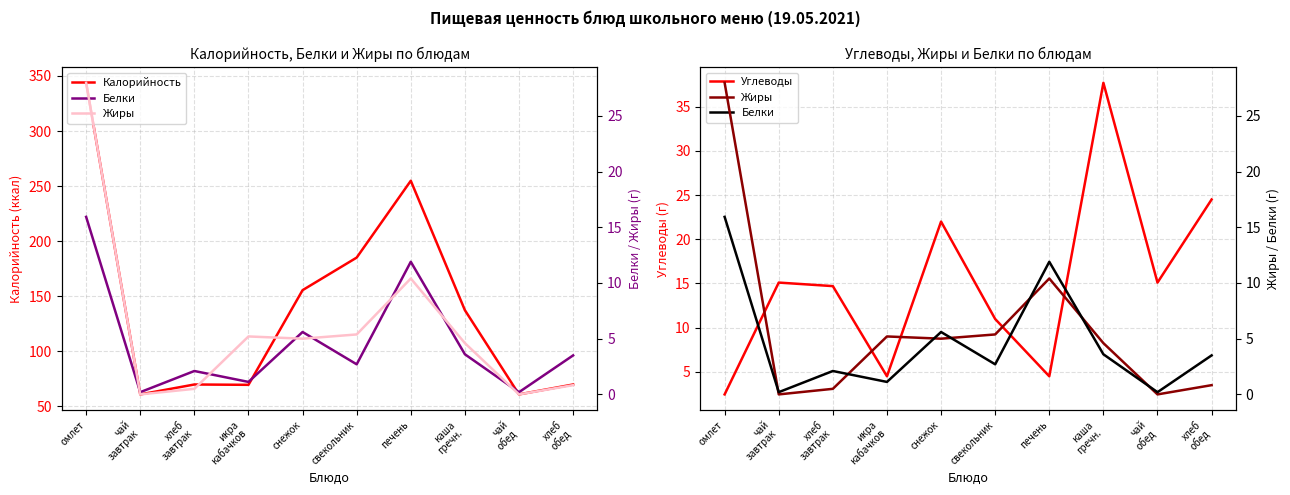

True or false: Калорийность and Жиры cross at least once.

False